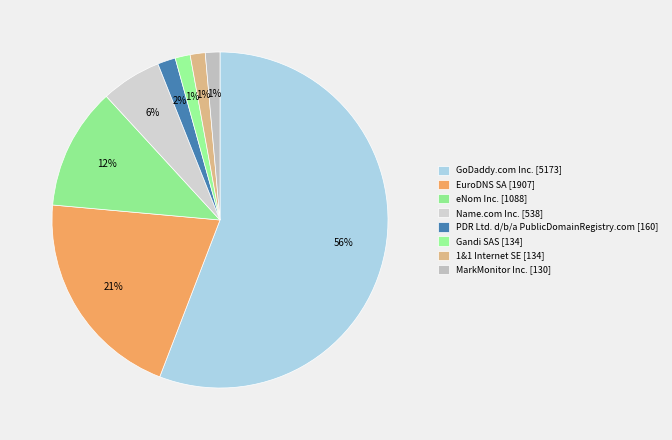

What is the ratio of the value at PDR Ltd. d/b/a PublicDomainRegistry.com [160] to the value at eNom Inc. [1088]?

0.1